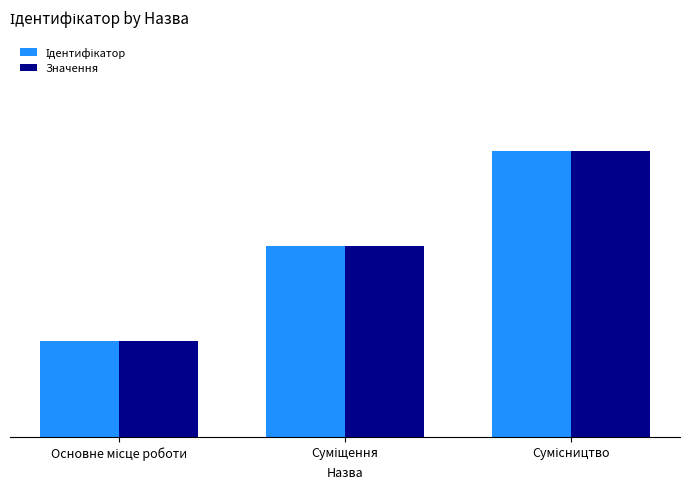

Which series has the widest spread of values?

Ідентифікатор